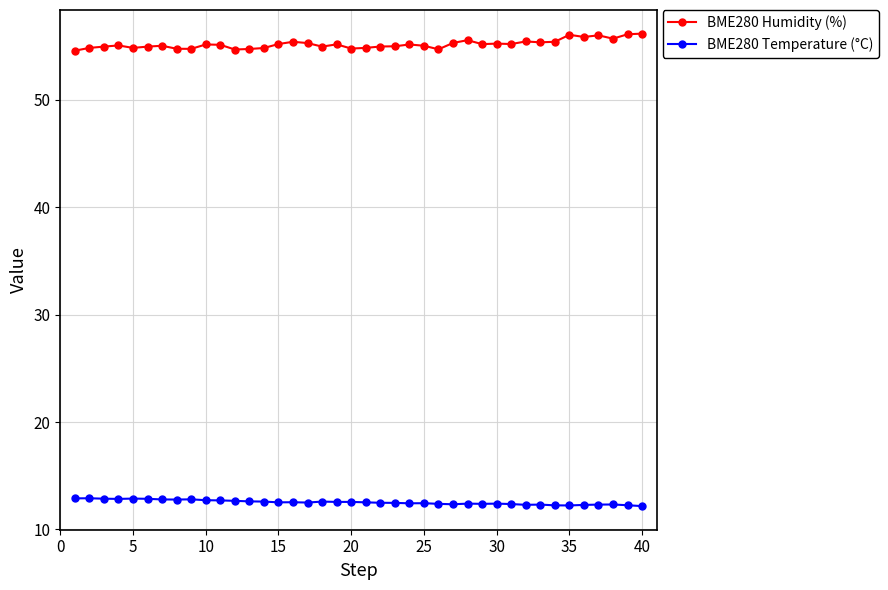

What is the difference between the second highest and minimum values in the BME280 Temperature (°C) series?

0.7